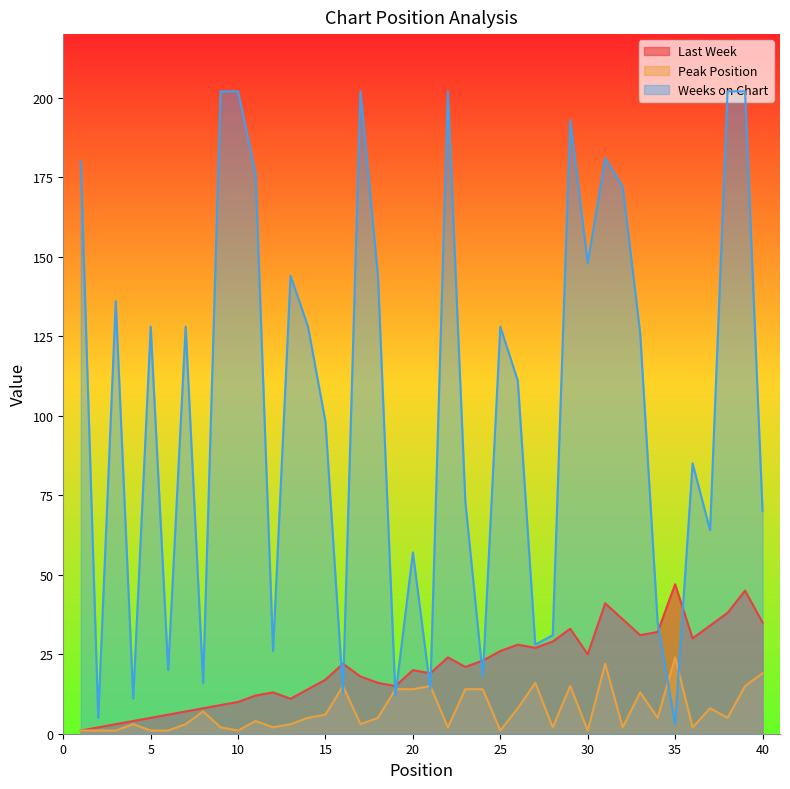

Which series has the largest total across all categories?

Weeks on Chart